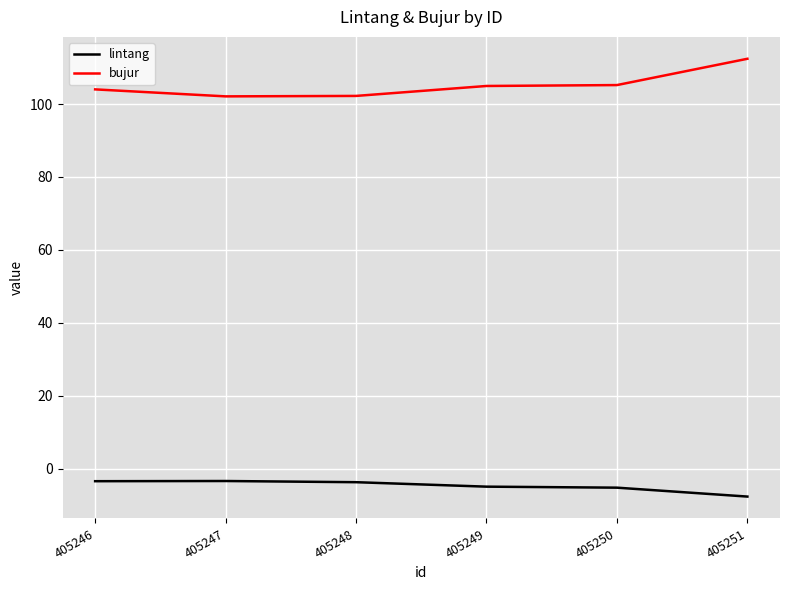

What is the approximate value of bujur at 405246?

104.0